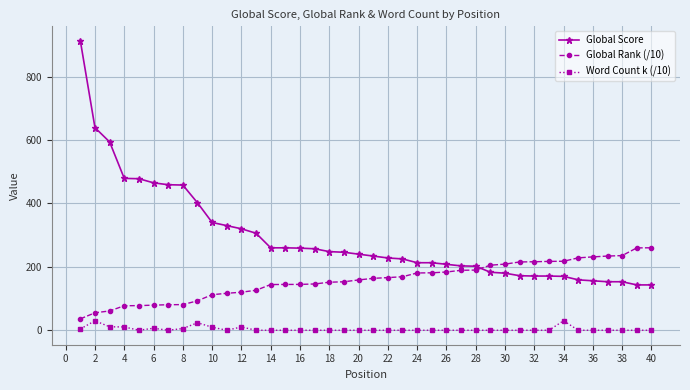

What is the minimum value for Global Rank (/10)?

36.0